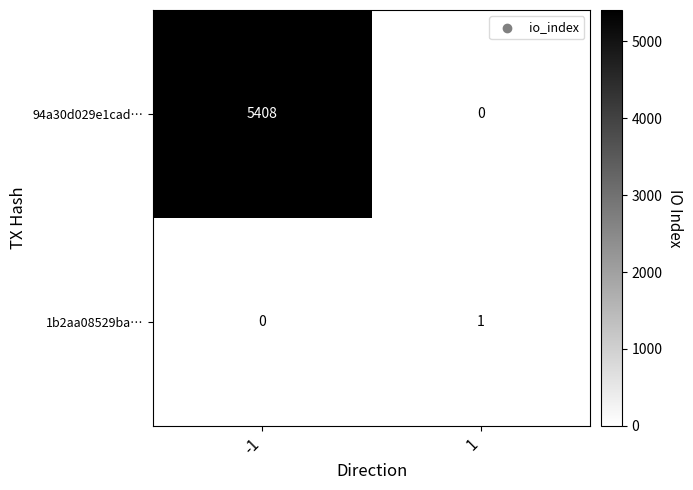

What is the sum of all 94a30d029e1cad… values?

5408